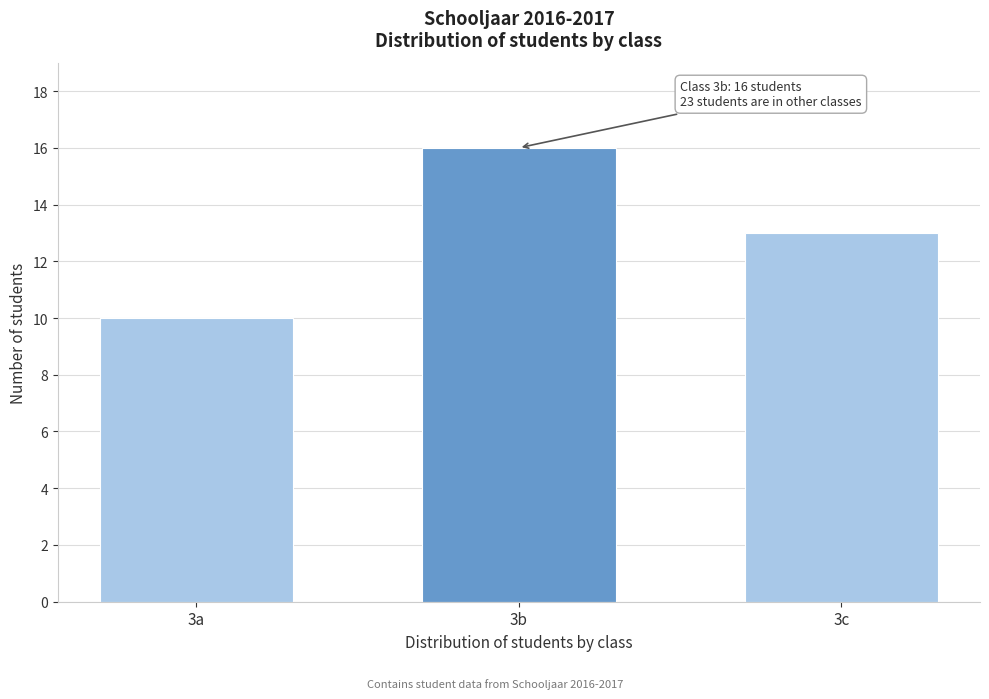

Reading left to right, list all the values displayed in this chart.

3a=10	3b=16	3c=13